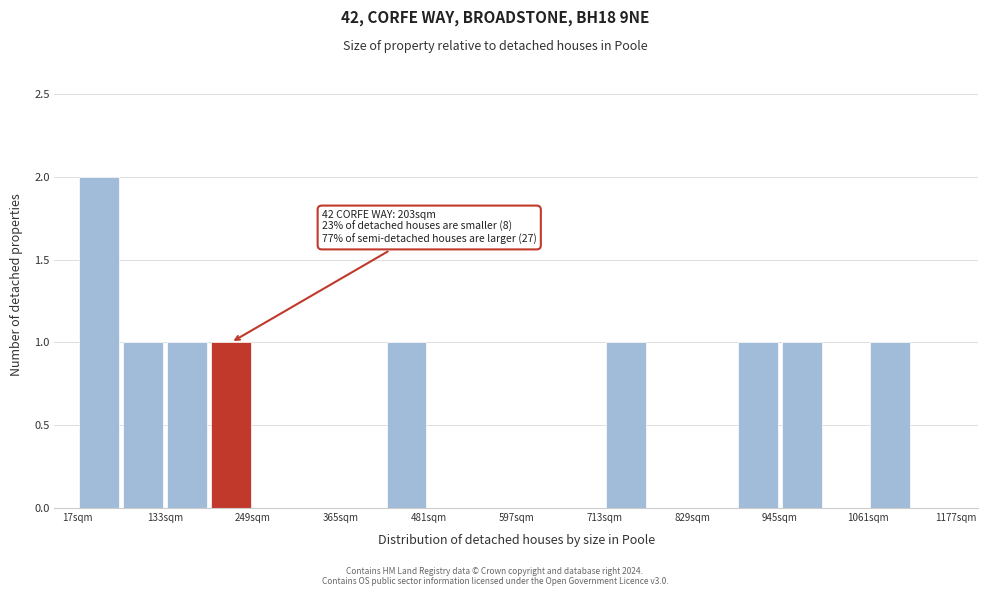

Around what value on the x-axis is the tallest bar? Give the approximate position of its centre, as read against the axis.

40